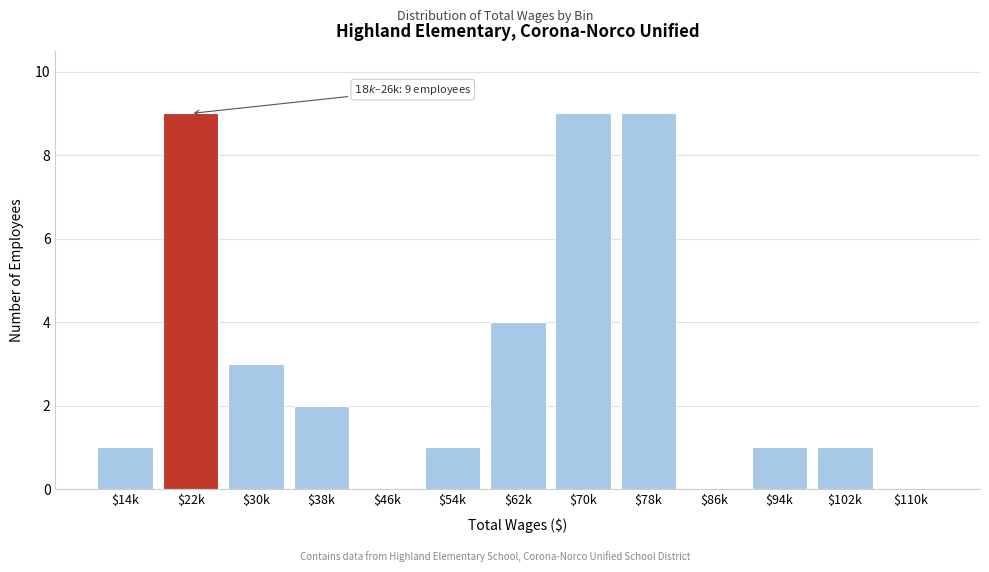

True or false: the data shows 1 at $30k.

False